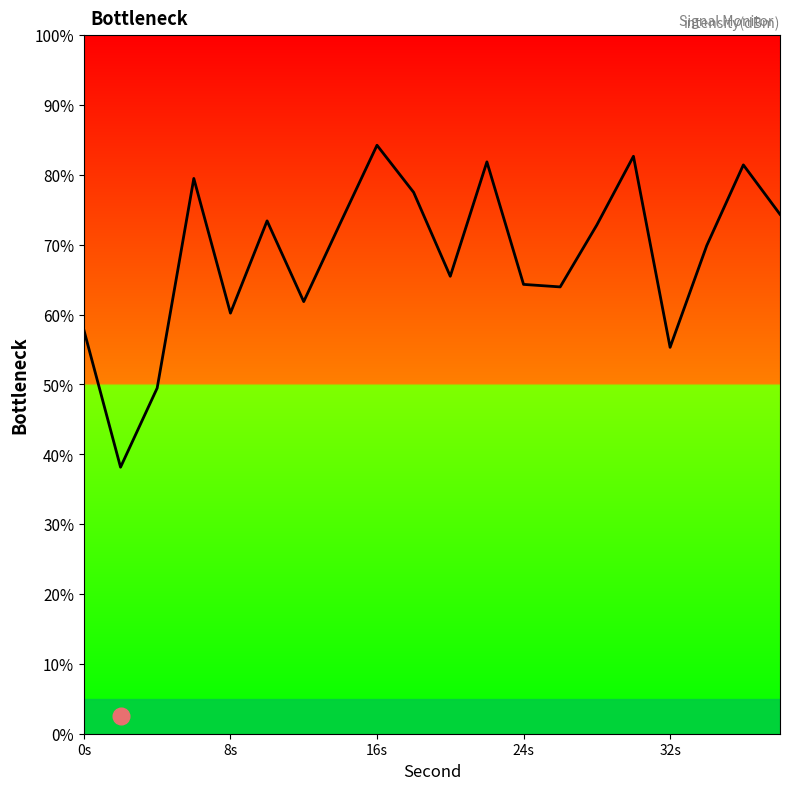

What is the maximum value shown in the chart?

84.2